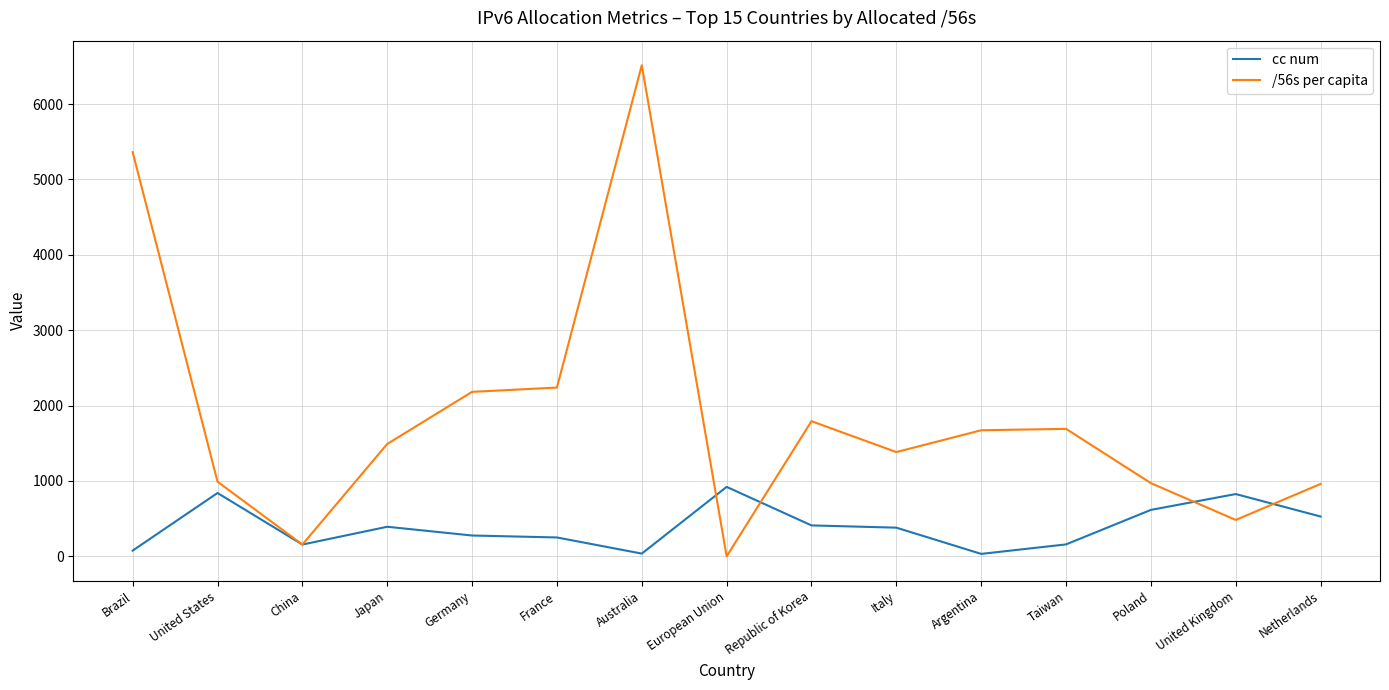

What is the sum of all cc num values?

5897.0